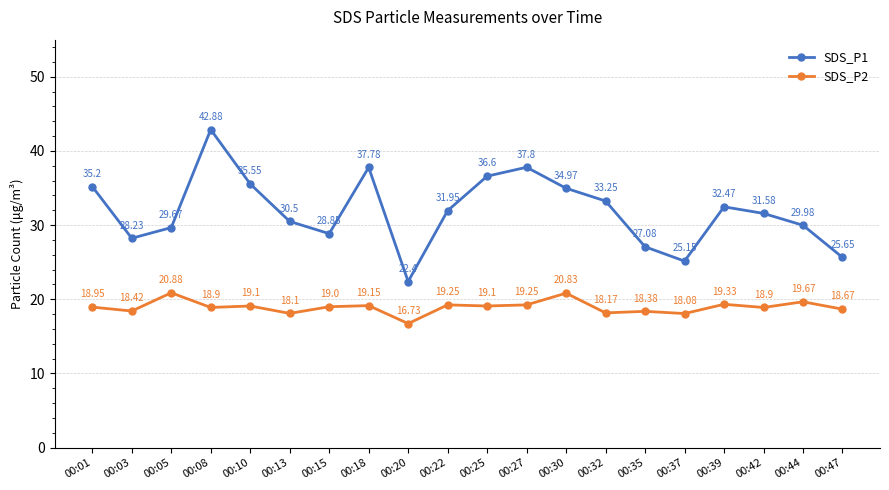

Which series has the widest spread of values?

SDS_P1